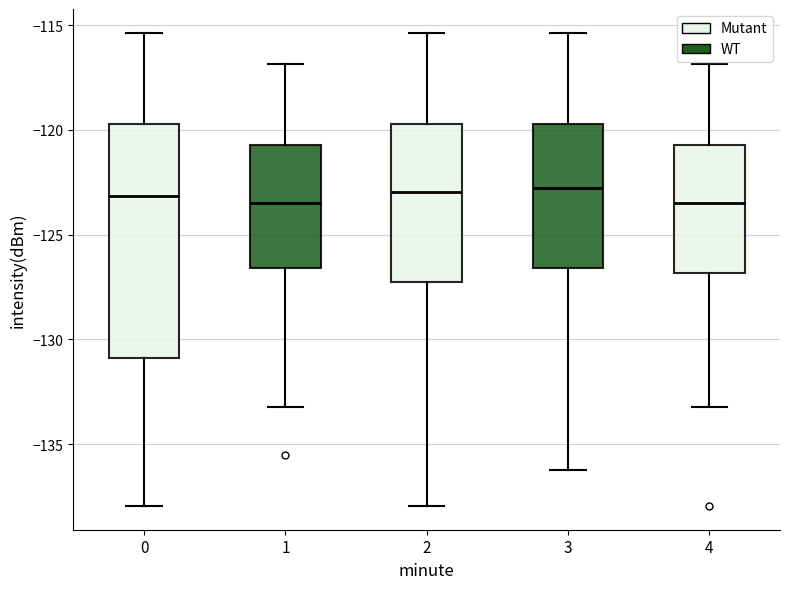

Reading left to right, read every box against the y-axis: the position of its median line, the range the box covers, and the ends of its whiskers. The values are not printed on the chart, so give them approximately, as read against the axis.

0: median -123.0, box -131.0 to -119.5, whiskers -138.0 to -115.5
1: median -123.5, box -126.5 to -120.5, whiskers -133.0 to -117.0
2: median -123.0, box -127.5 to -119.5, whiskers -138.0 to -115.5
3: median -123.0, box -126.5 to -119.5, whiskers -136.0 to -115.5
4: median -123.5, box -127.0 to -120.5, whiskers -133.0 to -117.0